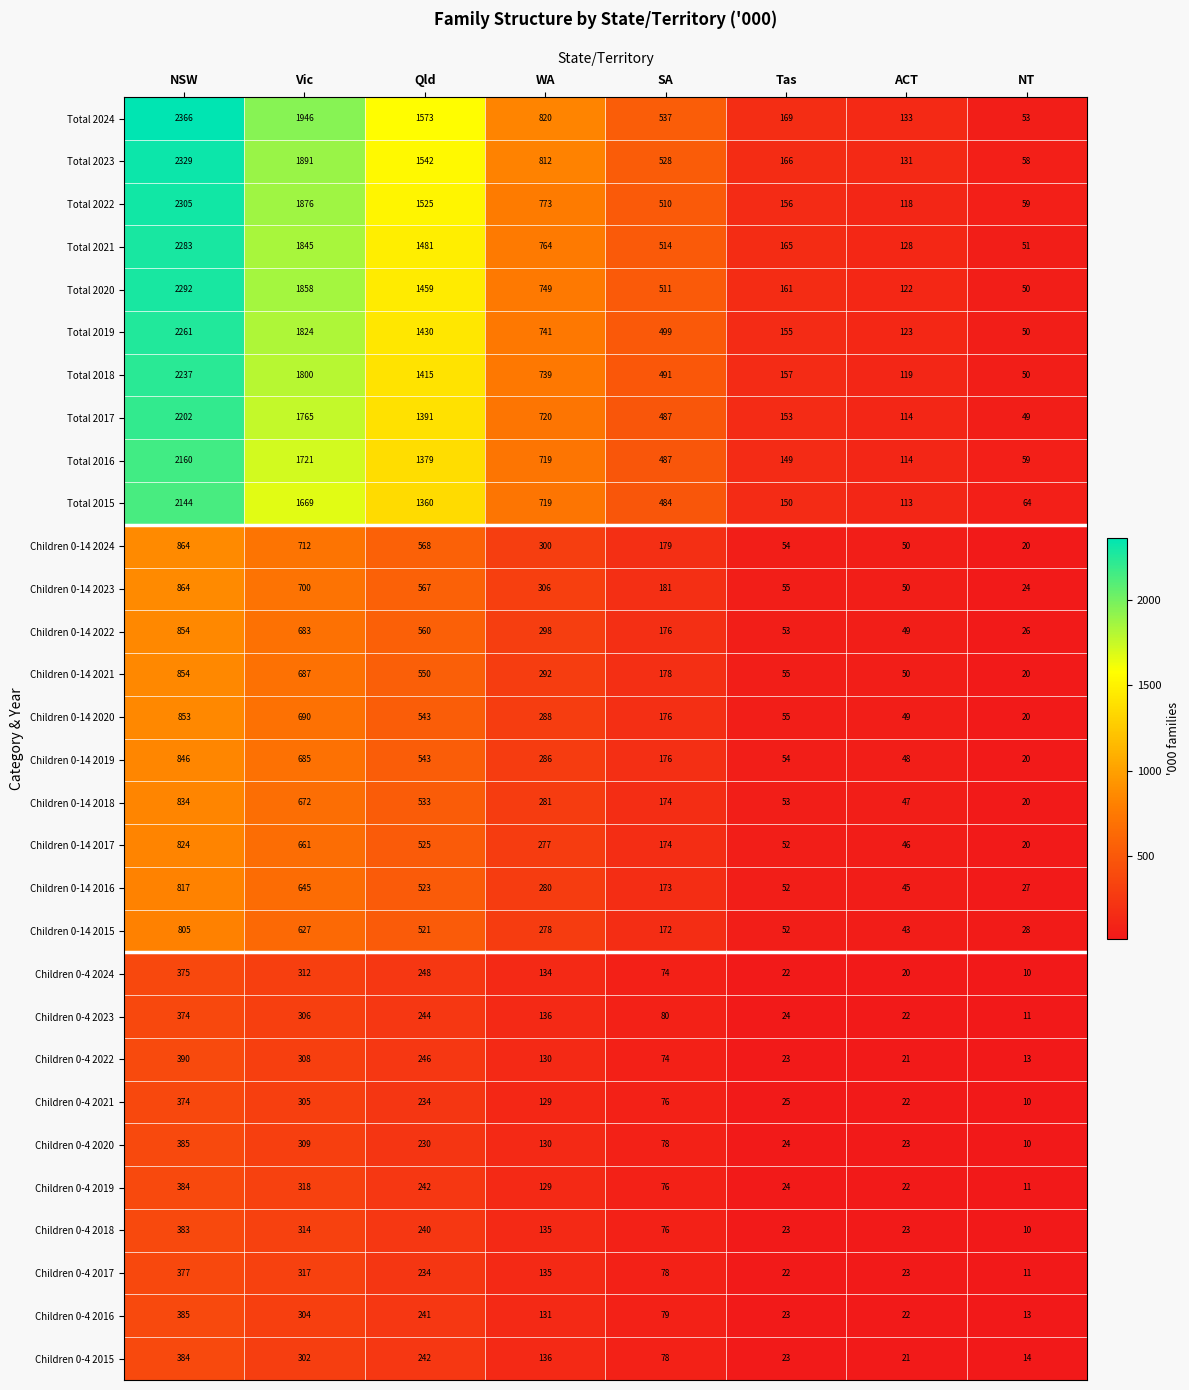

What is the spread (max minus min) of values at NT?

54